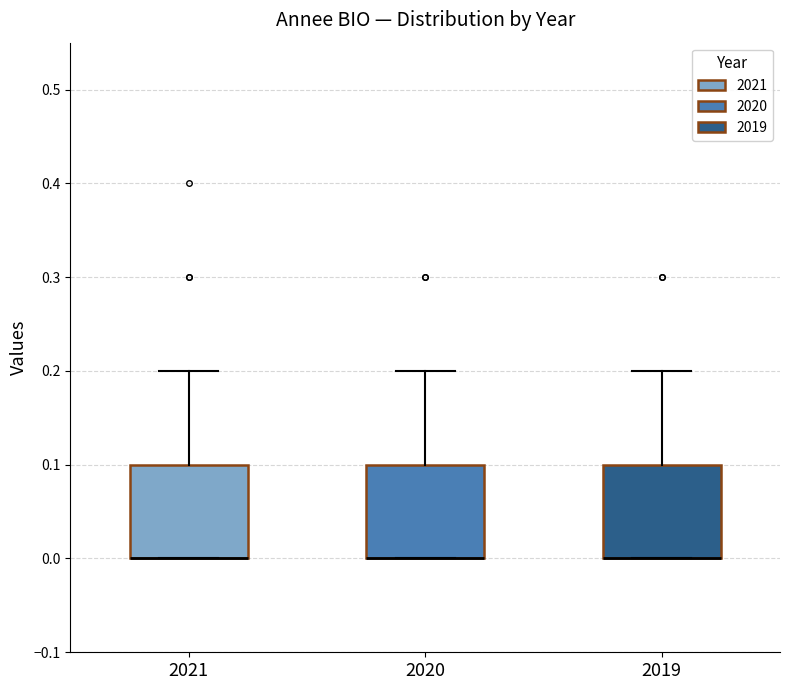

Reading left to right, read every box against the y-axis: the position of its median line, the range the box covers, and the ends of its whiskers. The values are not printed on the chart, so give them approximately, as read against the axis.

2021: median 0.0 (drawn on the box's lower edge), box 0.0 to 0.1, whiskers 0.0 to 0.2
2020: median 0.0 (drawn on the box's lower edge), box 0.0 to 0.1, whiskers 0.0 to 0.2
2019: median 0.0 (drawn on the box's lower edge), box 0.0 to 0.1, whiskers 0.0 to 0.2